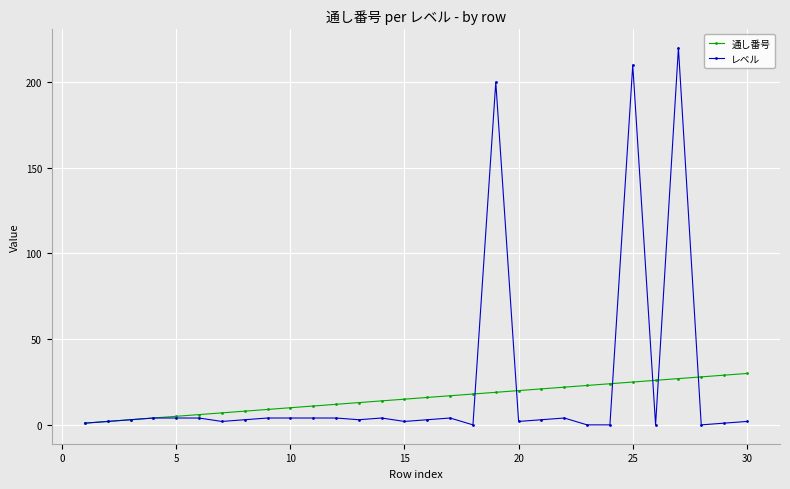

Reading right to left, extract all data points from this chart.

通し番号: 30	29	28	27	26	25	24	23	22	21	20	19	18	17	16	15	14	13	12	11	10	9	8	7	6	5	4	3	2	1
レベル: 2	1	0	220	0	210	0	0	4	3	2	200	0	4	3	2	4	3	4	4	4	4	3	2	4	4	4	3	2	1